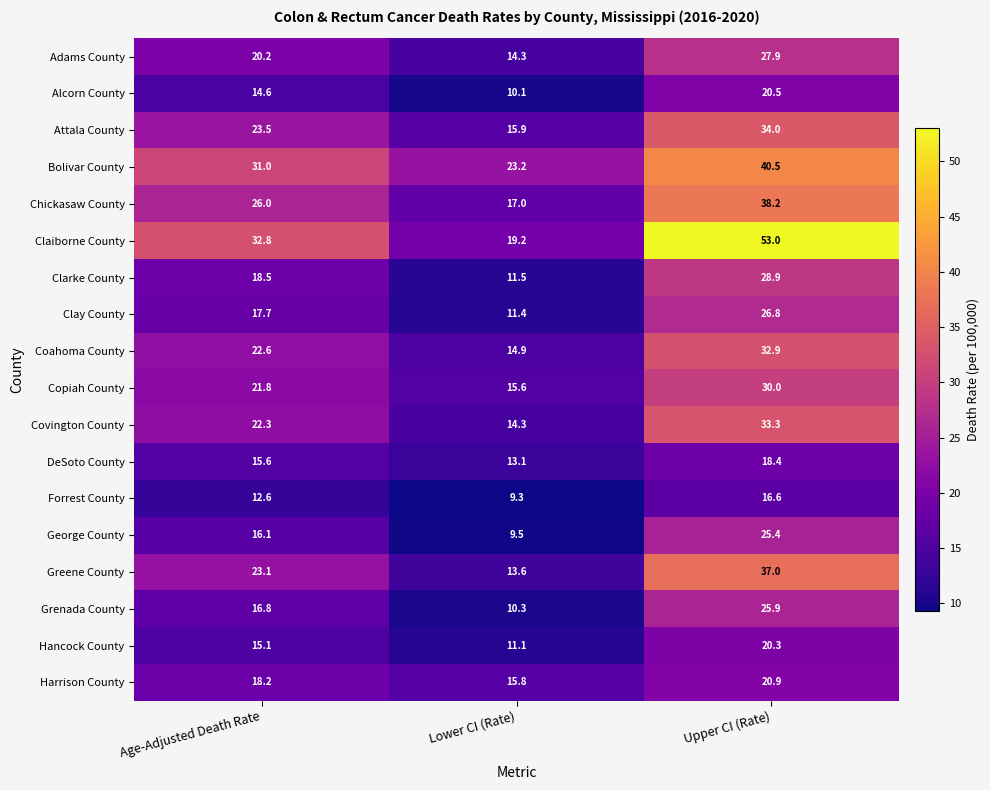

How many categories are shown in the chart?

3